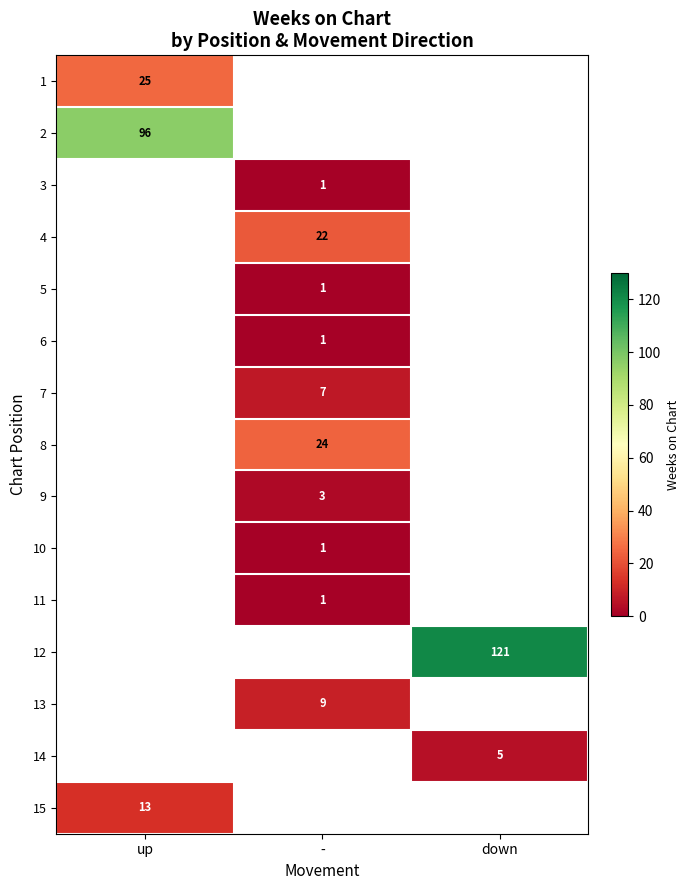

At how many categories does at least one series exceed 44?

2